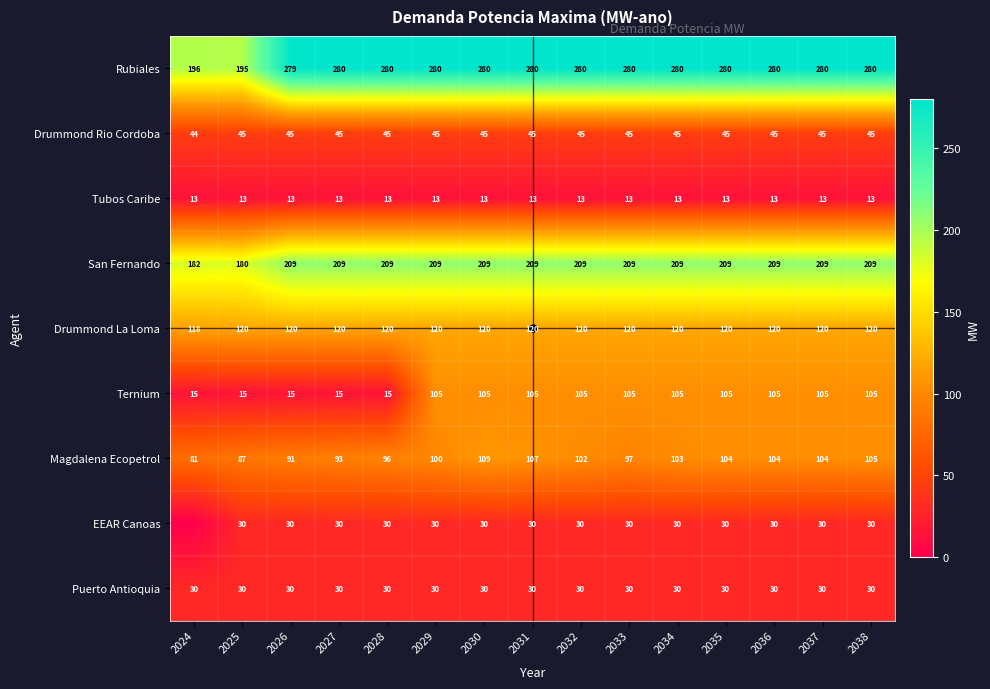

Is it true that EEAR Canoas equals 30 at 2034?

True